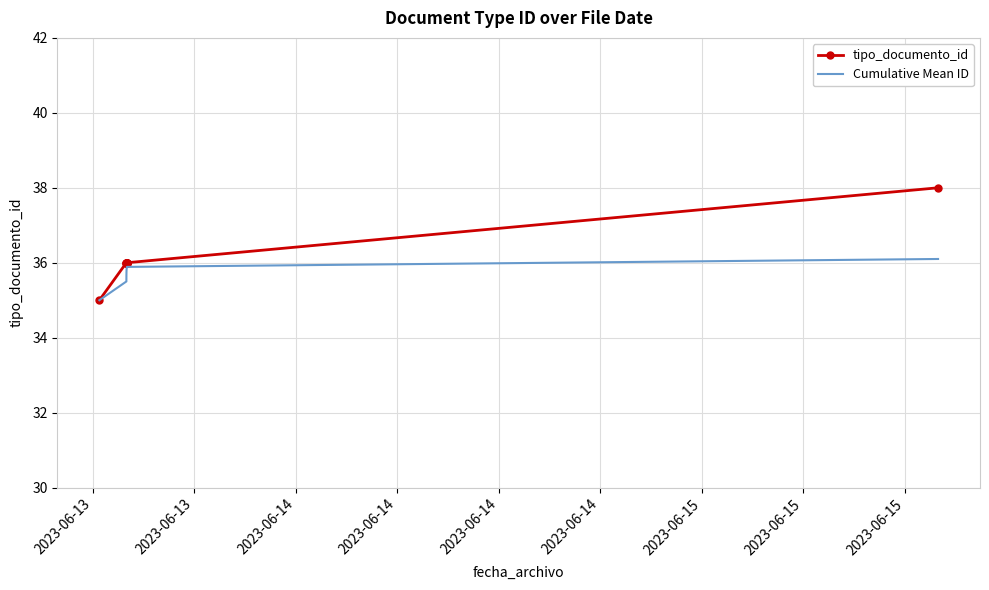

What is the smallest value displayed?

35.0